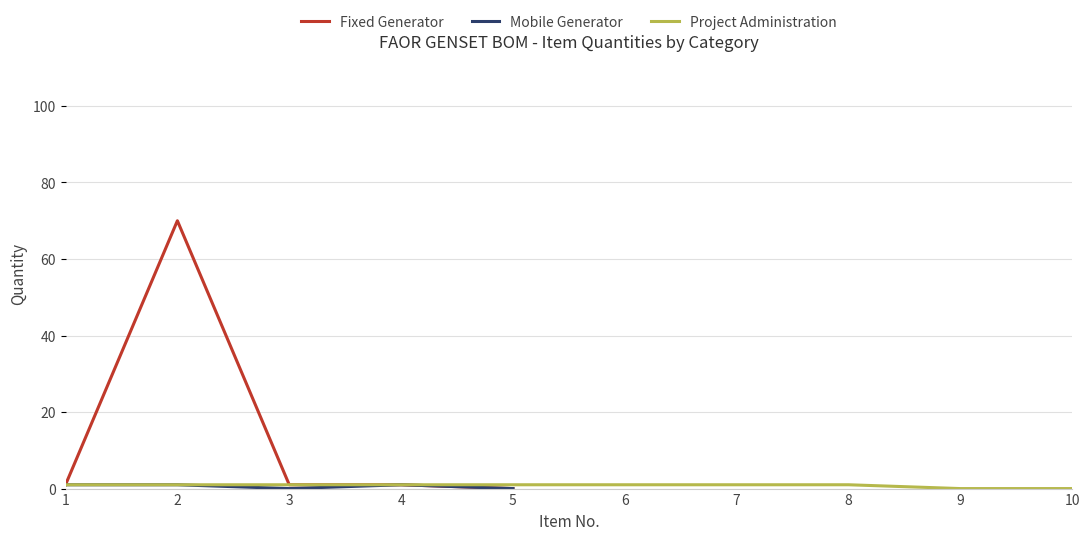

The value of Project Administration at 5 is 0.3. True or false?

False